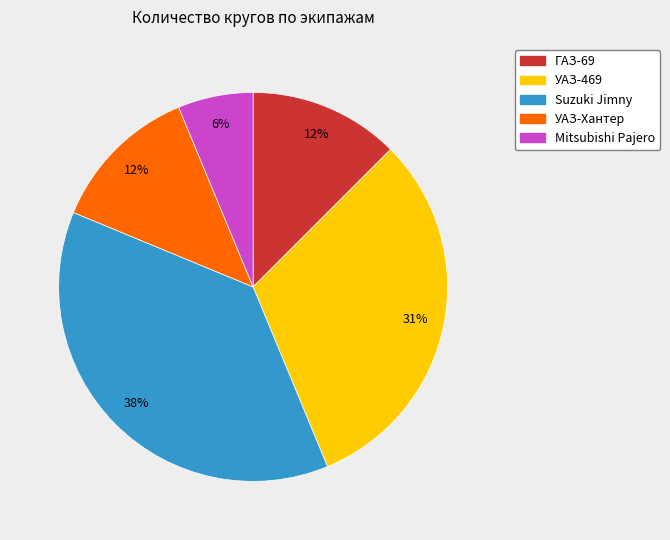

Does УАЗ-Хантер account for over 50% of the chart?

No